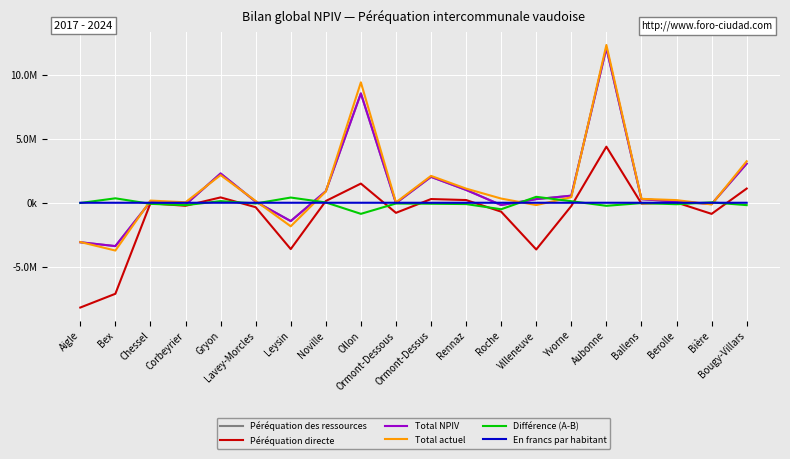

What is the greatest value displayed?

12345818.1